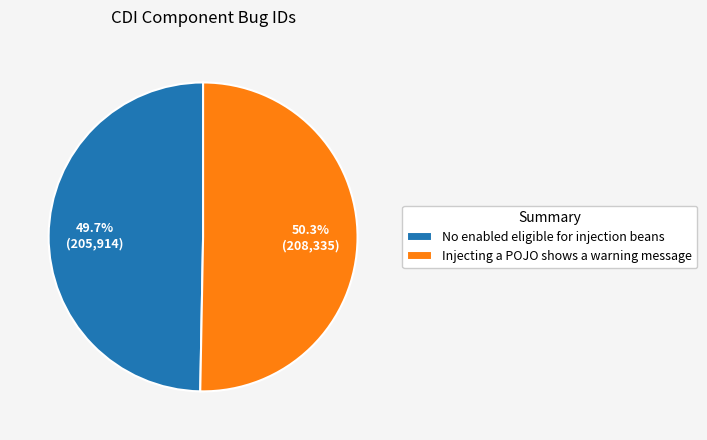

Is it true that Injecting a POJO shows a warning message is 42% of the pie?

False